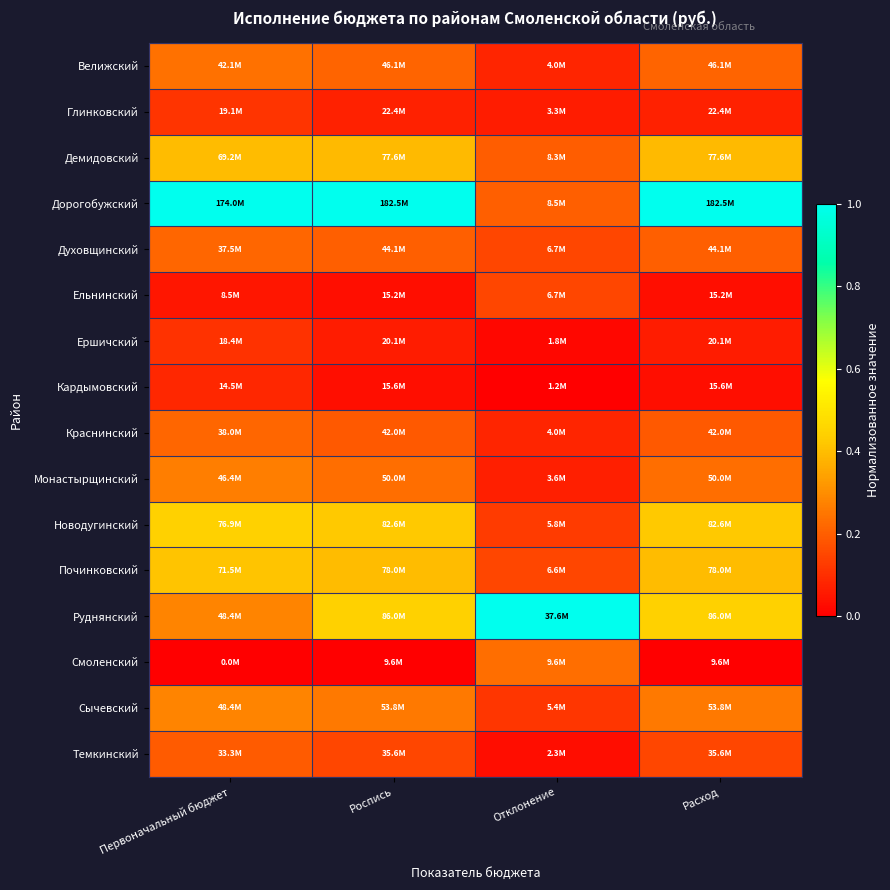

Which category has the lowest value across all series?

Отклонение